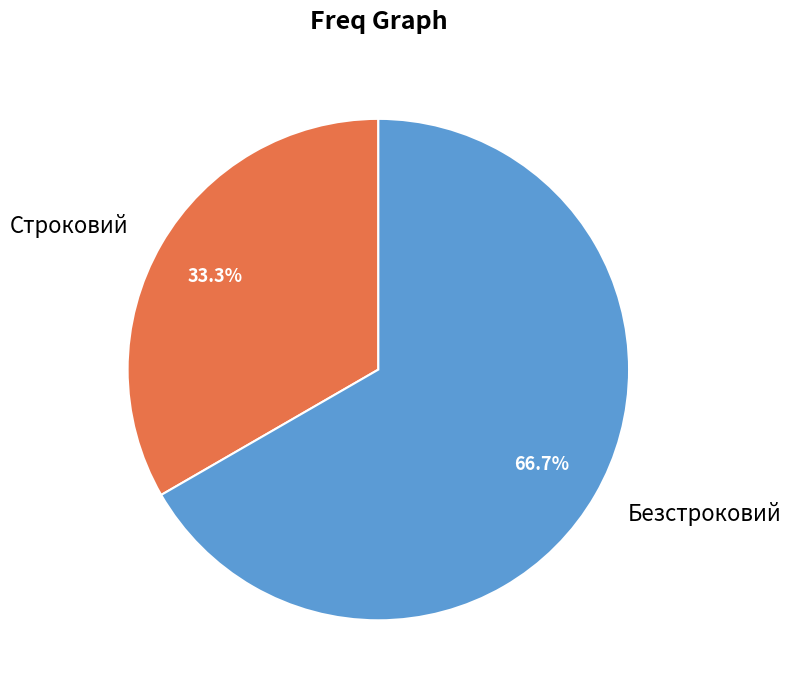

Does Строковий account for over 50% of the chart?

No